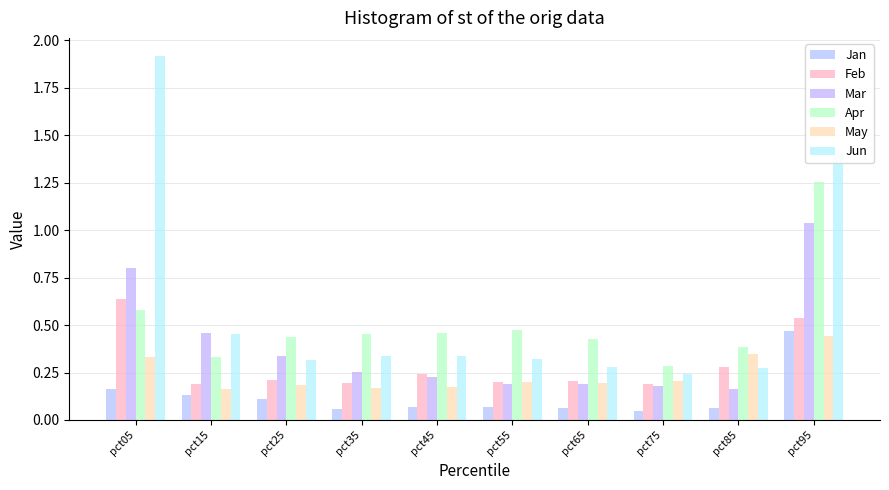

True or false: May has a value of 0.1 at pct45.

False